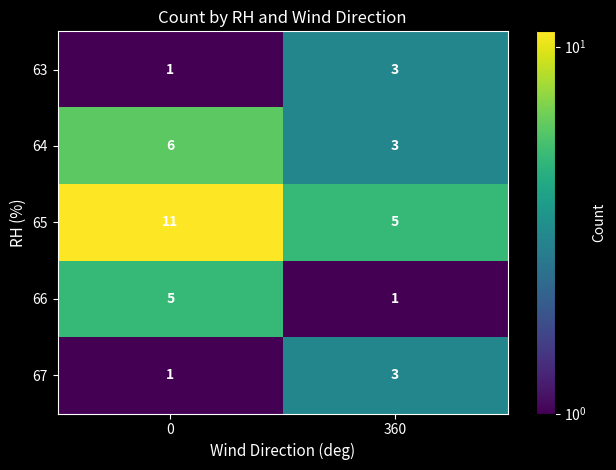

What is the spread (max minus min) of values at 360?

4